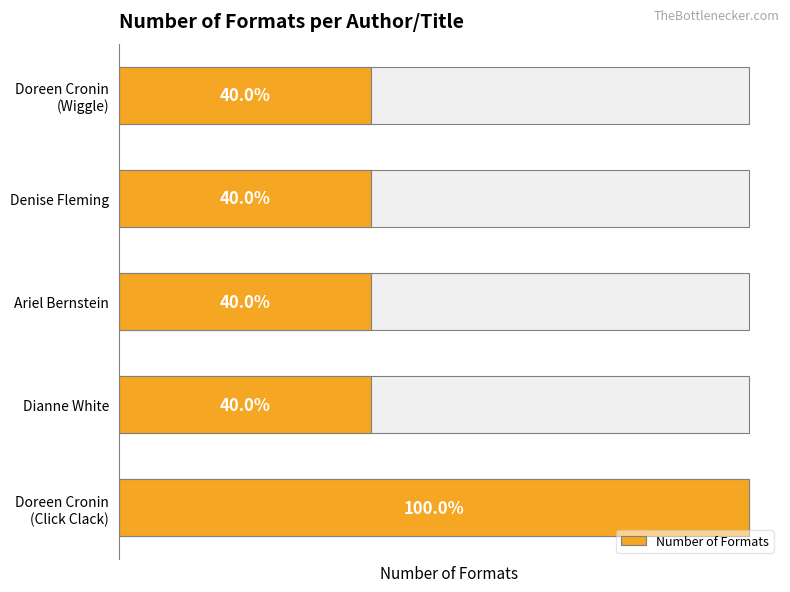

What is the average value?

3